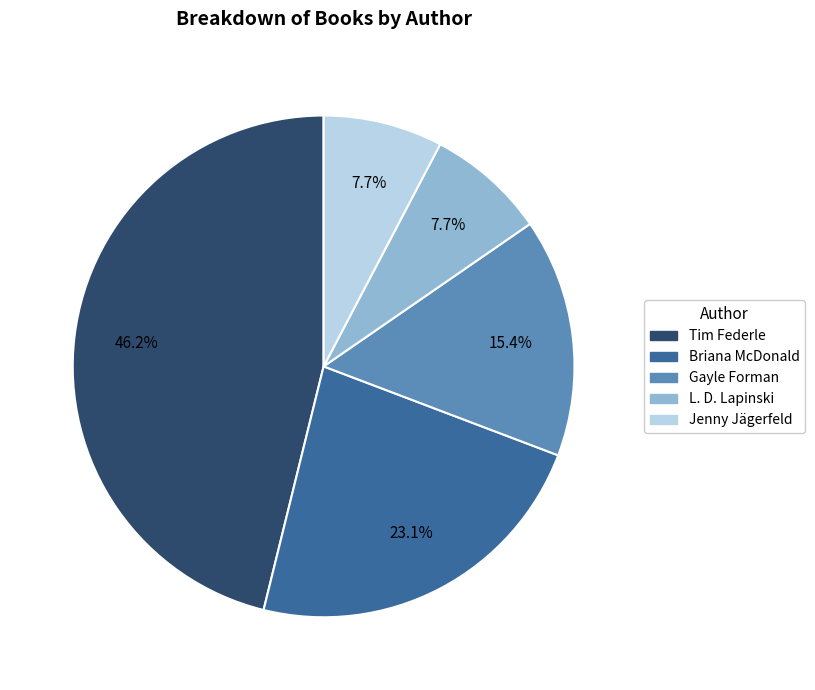

Is there any slice that represents more than half of the pie?

No